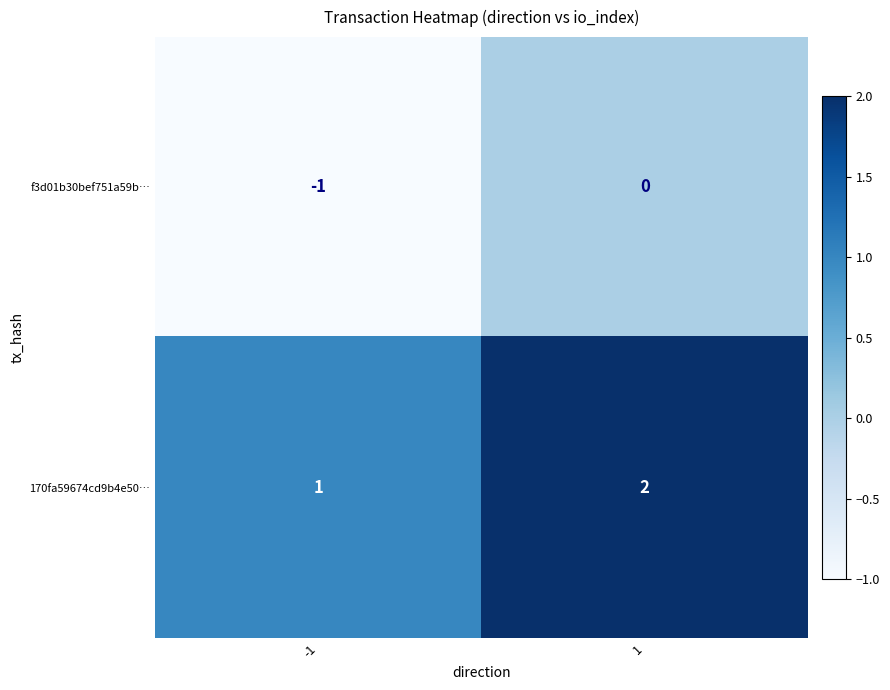

The f3d01b30bef751a59b… series shows -2 at -1. True or false?

False